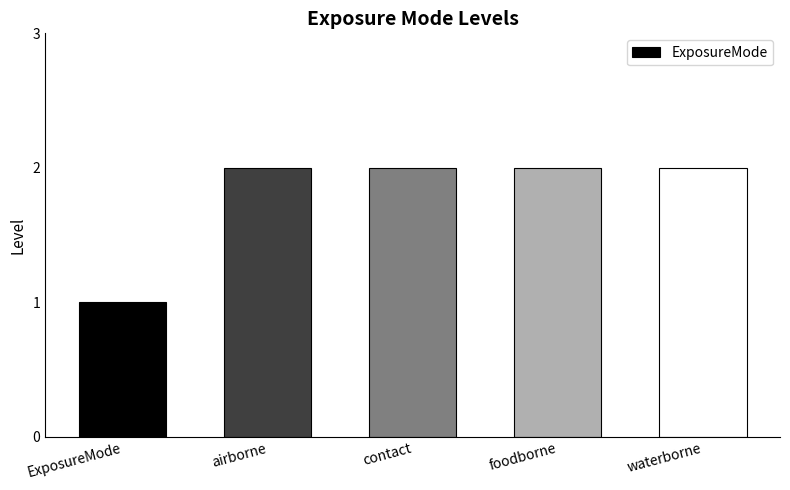

What is the maximum value shown in the chart?

2